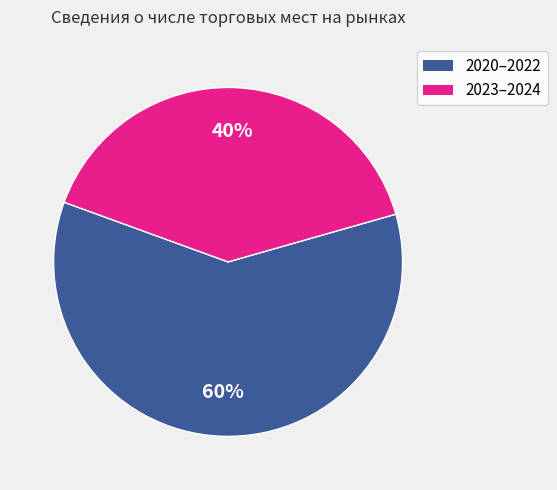

To the nearest percent, what is the difference between the largest and smallest slice percentages?

20%